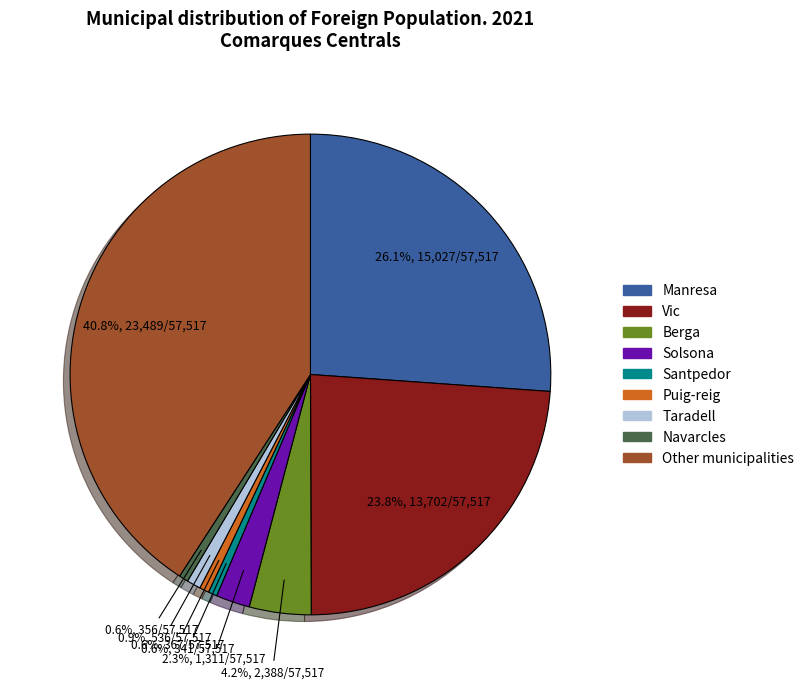

To the nearest percent, what percentage of the pie is Manresa?

26%